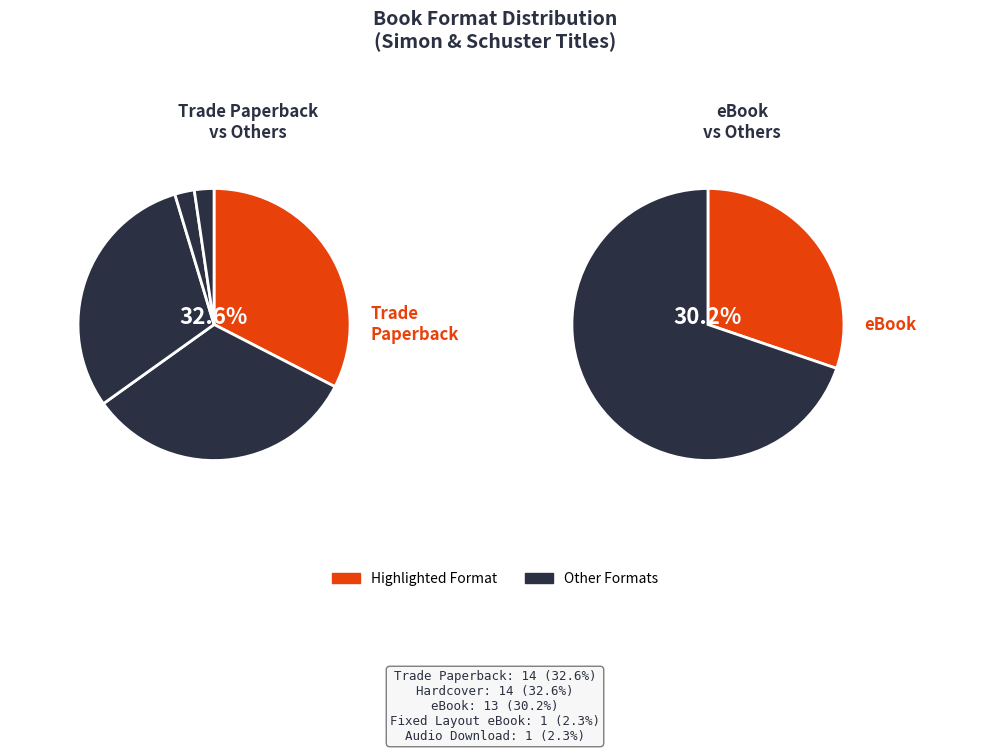

Rank the categories by value from highest to lowest.

Trade Paperback, Hardcover, eBook, Fixed Layout eBook, Audio Download